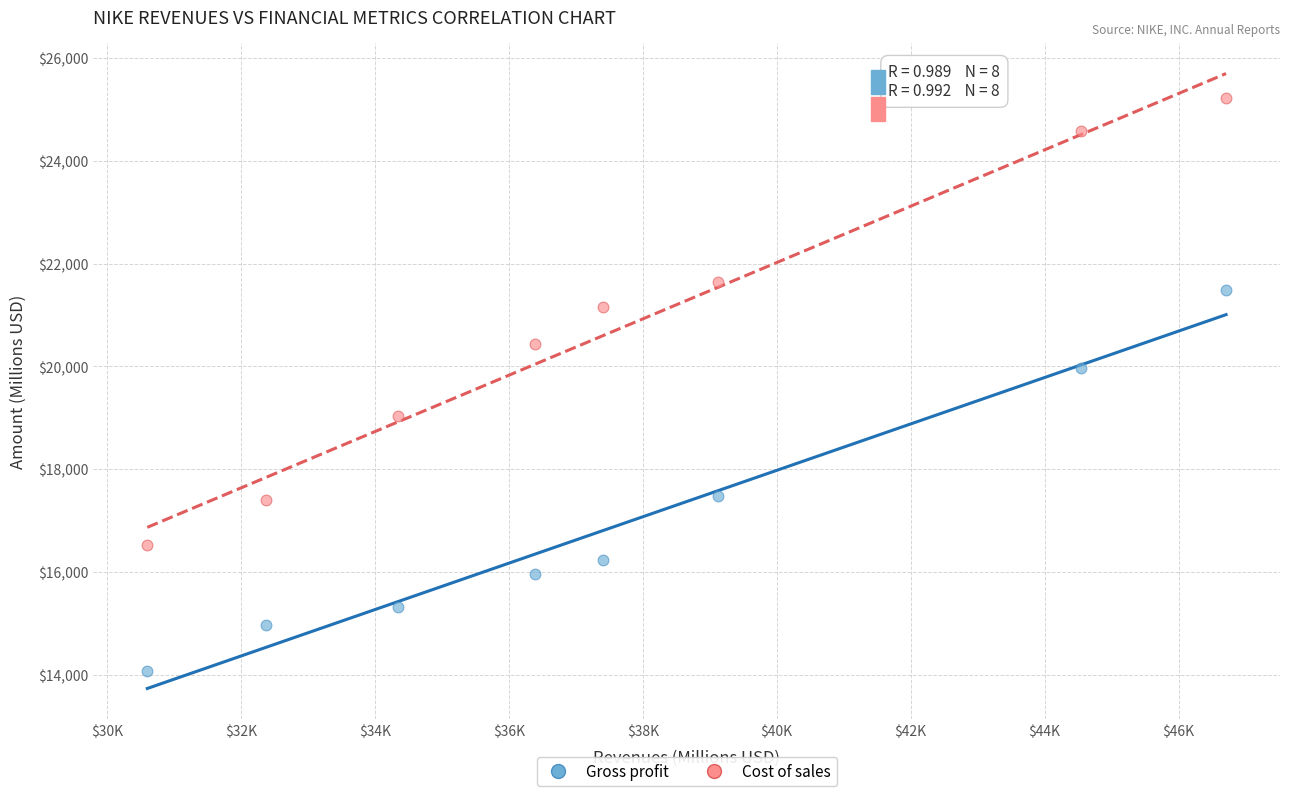

In the Cost of sales series, what Y value is closest to 20882?

21162